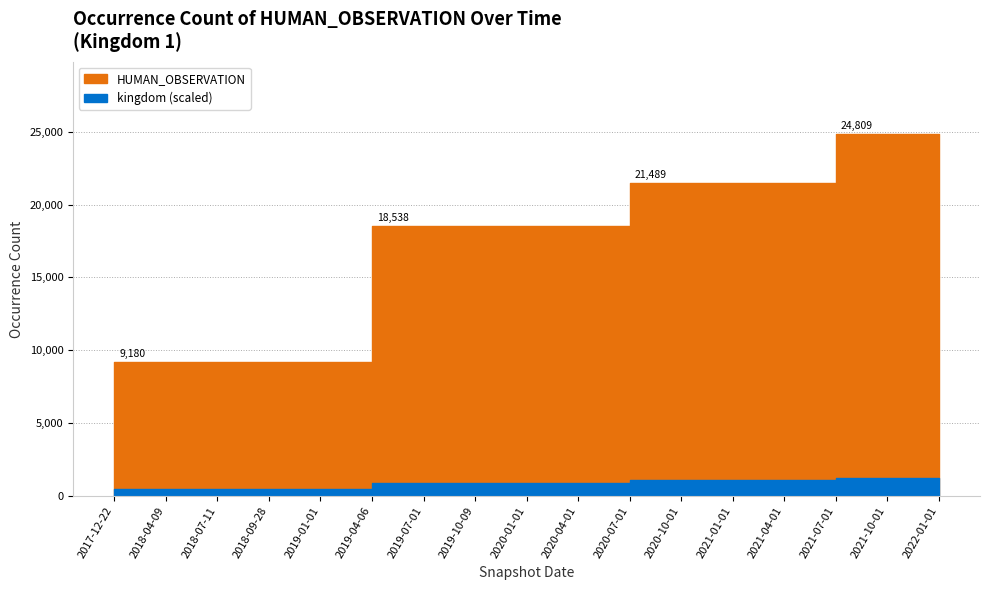

Does the chart display data point markers on the line(s)?

No